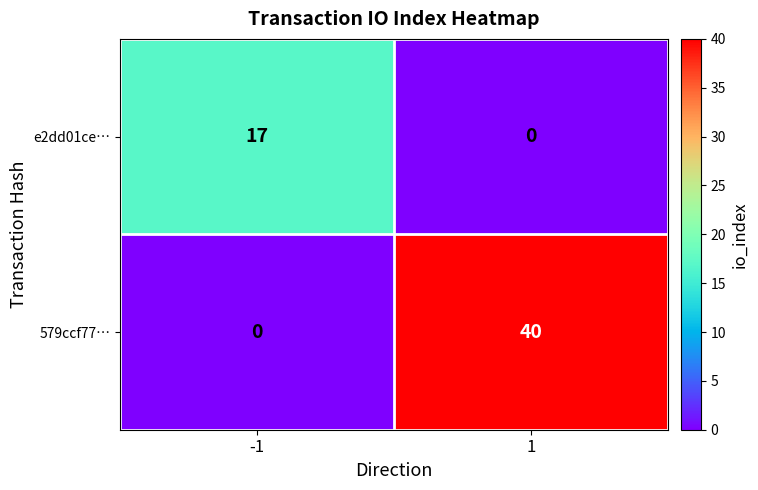

Reading left to right, extract all data points from this chart.

e2dd01ce…: -1=17	1=0
579ccf77…: -1=0	1=40